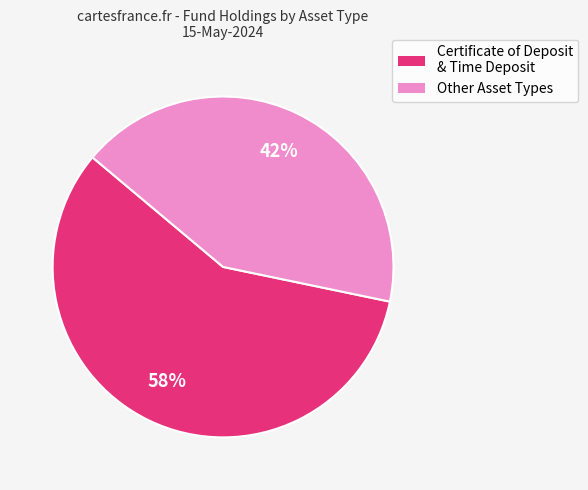

Is there any slice that represents more than half of the pie?

Yes